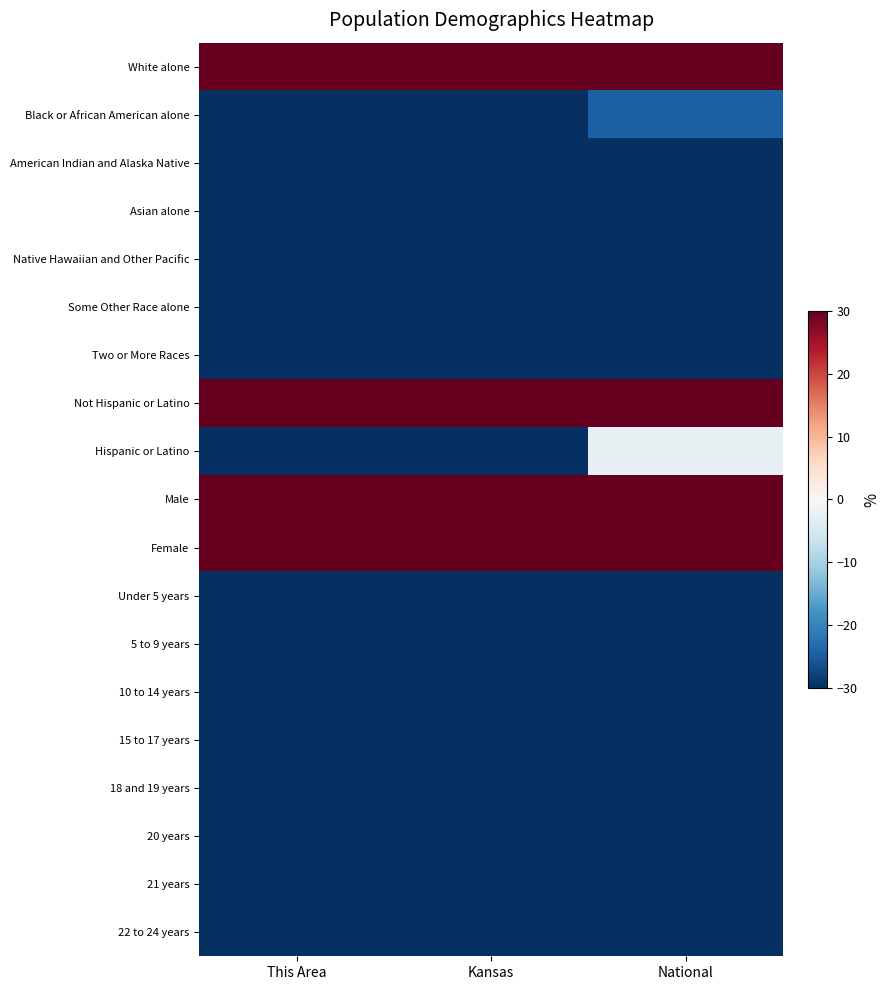

At National, list the series in order from largest to smallest.

White alone, Not Hispanic or Latino, Male, Female, Hispanic or Latino, Black or African American alone, American Indian and Alaska Native, Asian alone, Native Hawaiian and Other Pacific, Some Other Race alone, Two or More Races, Under 5 years, 5 to 9 years, 10 to 14 years, 15 to 17 years, 18 and 19 years, 20 years, 21 years, 22 to 24 years